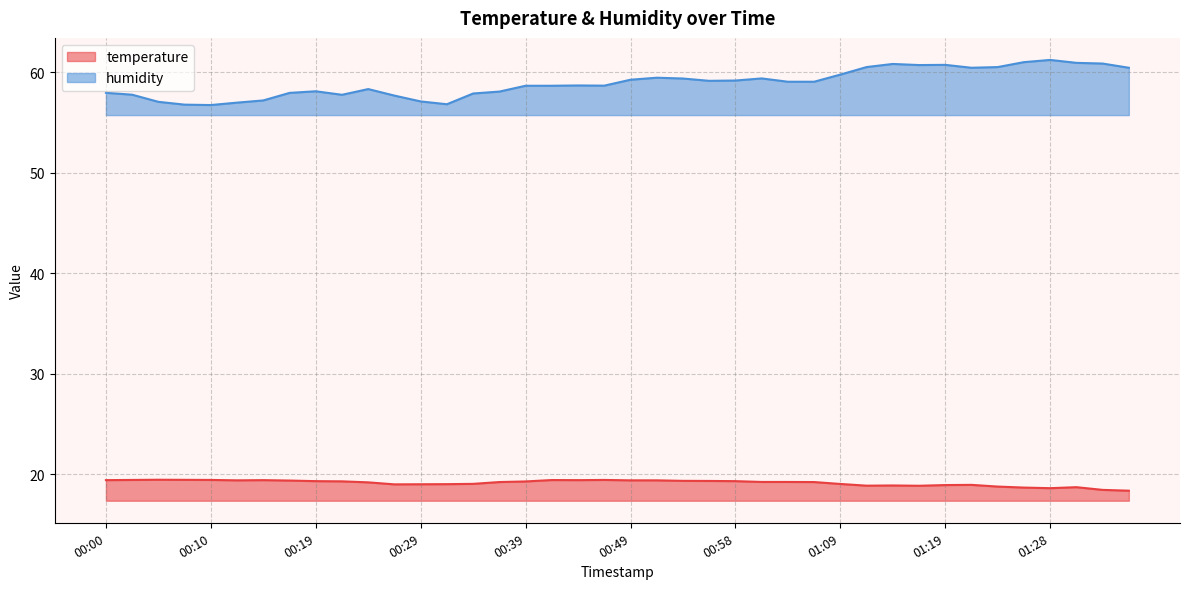

Between 00:54 and 00:29, which is larger?

00:54